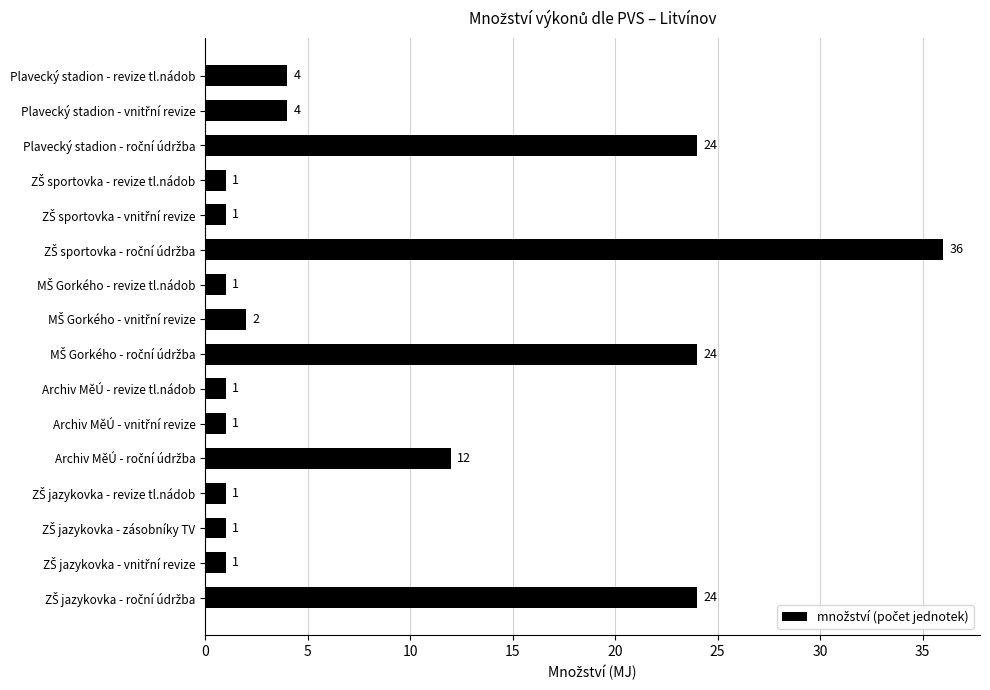

What is the greatest value displayed?

36